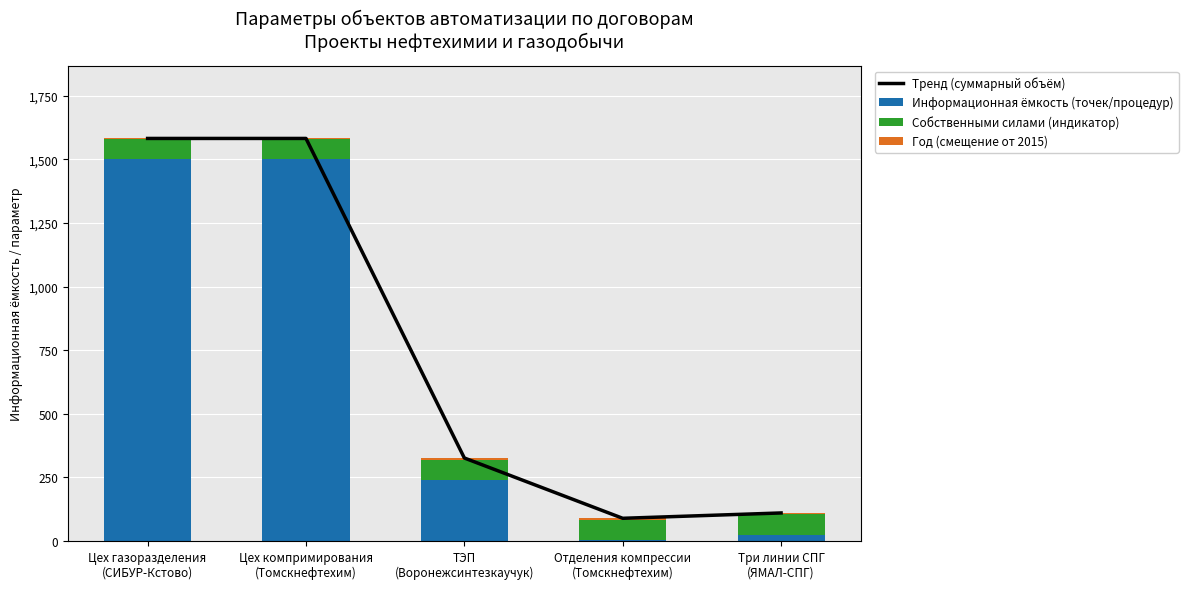

True or false: Информационная ёмкость (точек/процедур) has a value of 2 at Отделения компрессии
(Томскнефтехим).

False